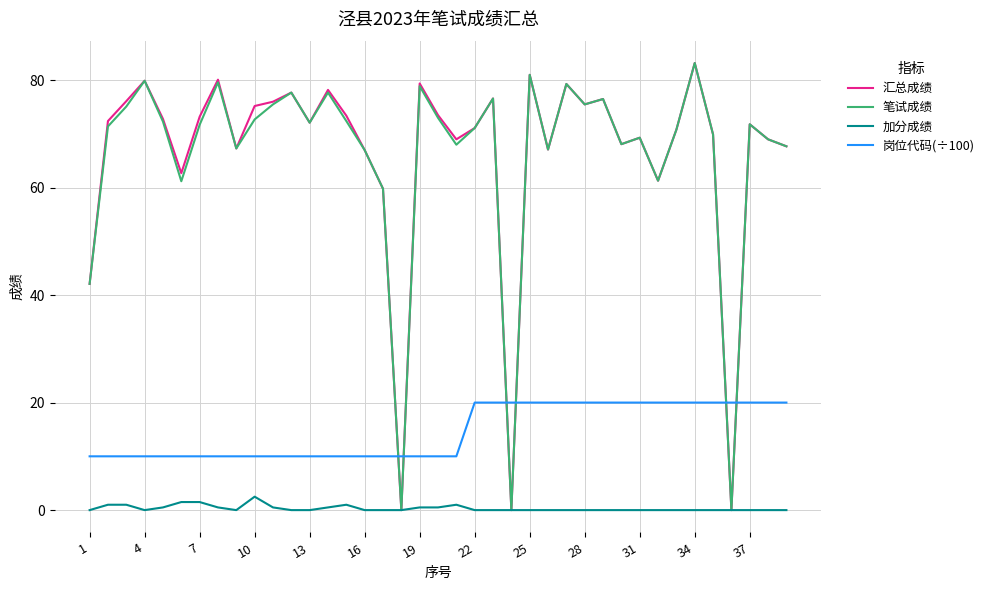

How many times do 岗位代码(÷100) and 笔试成绩 cross each other?

6